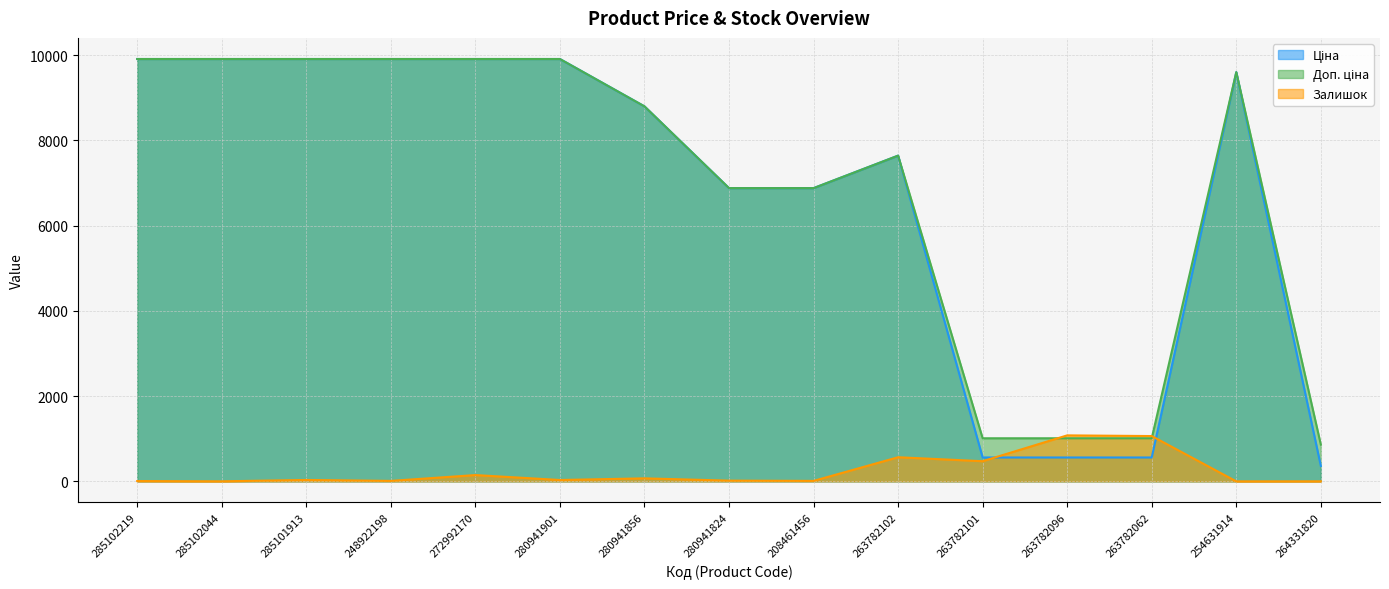

True or false: Ціна and Доп. ціна cross at least once.

False